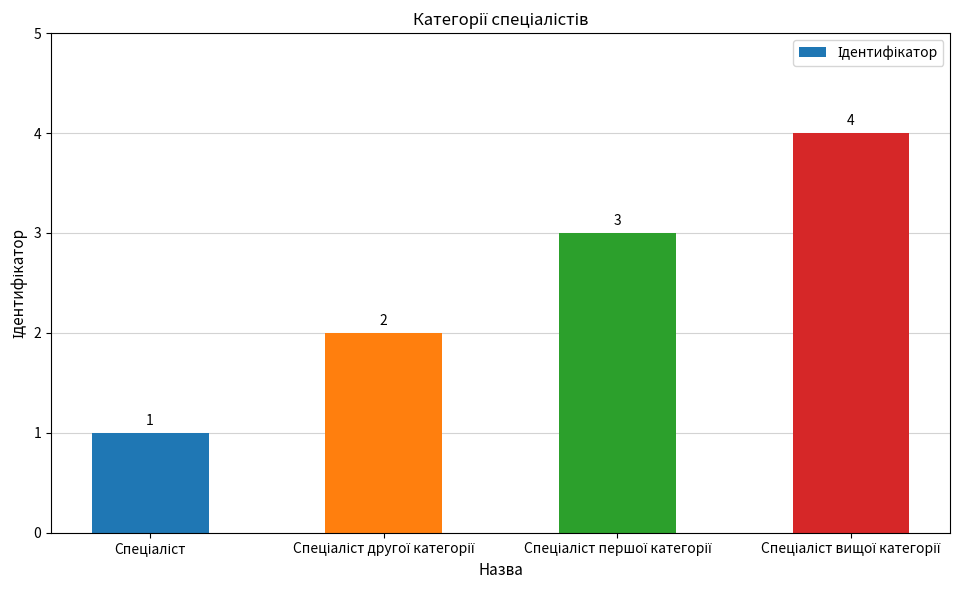

What is the value of the 2nd bar from the left?

2